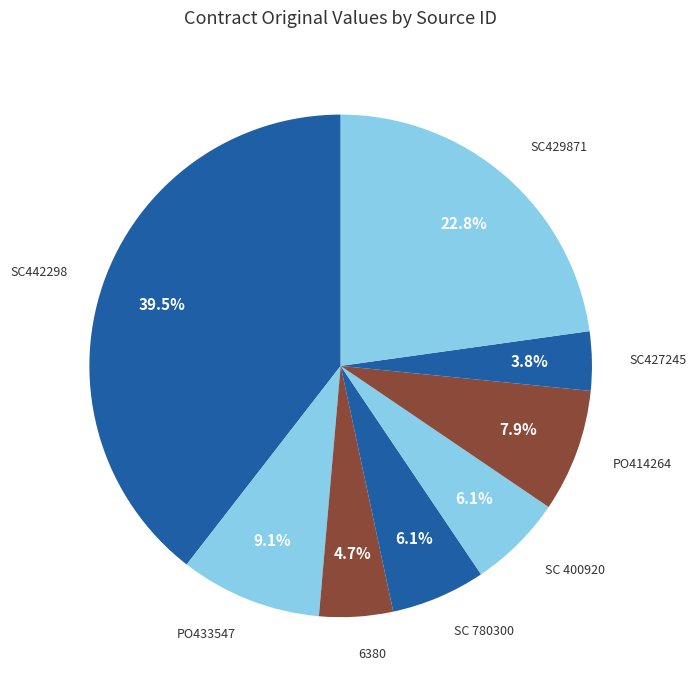

What is the largest slice in the pie chart?

SC442298